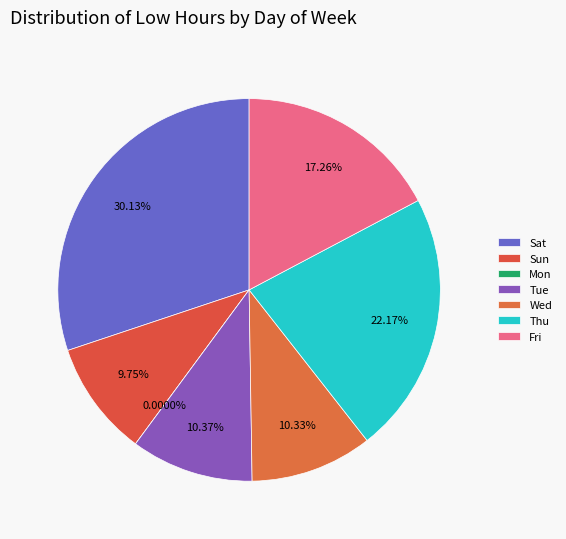

Which slice is the smallest?

Mon